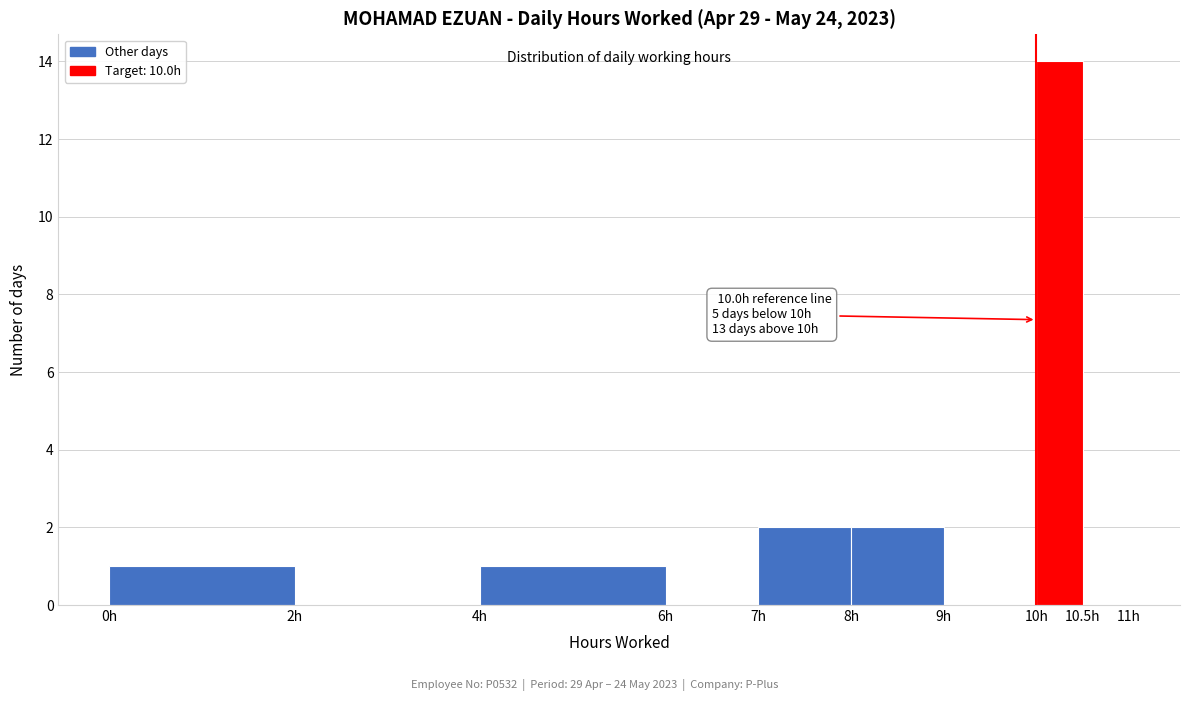

Which range on the x-axis has the tallest bar?

10.0 to 10.5